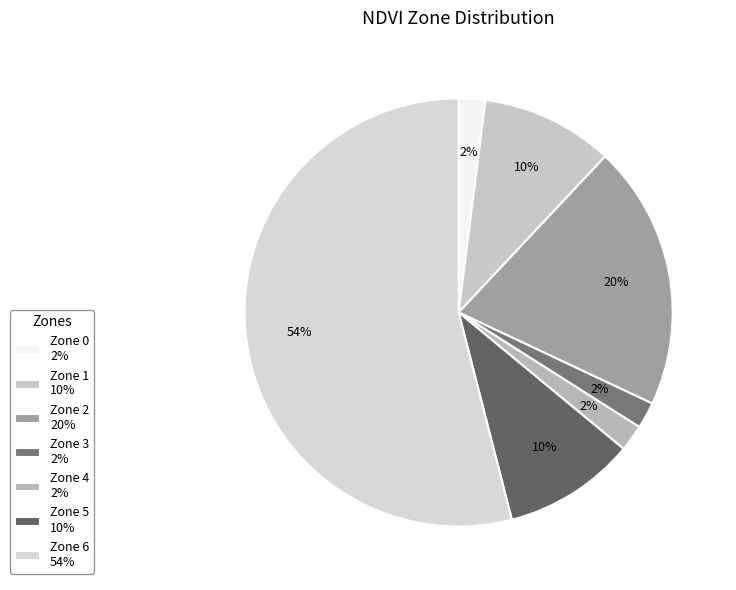

Between Zone 0 and Zone 4, which is larger?

Zone 0